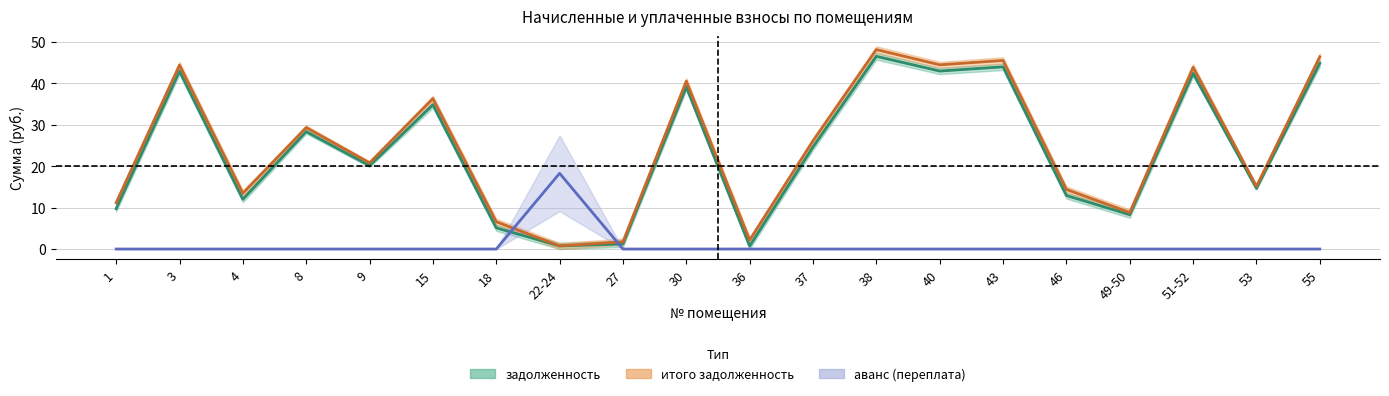

How many interior local peaks does the задолженность series have?

7